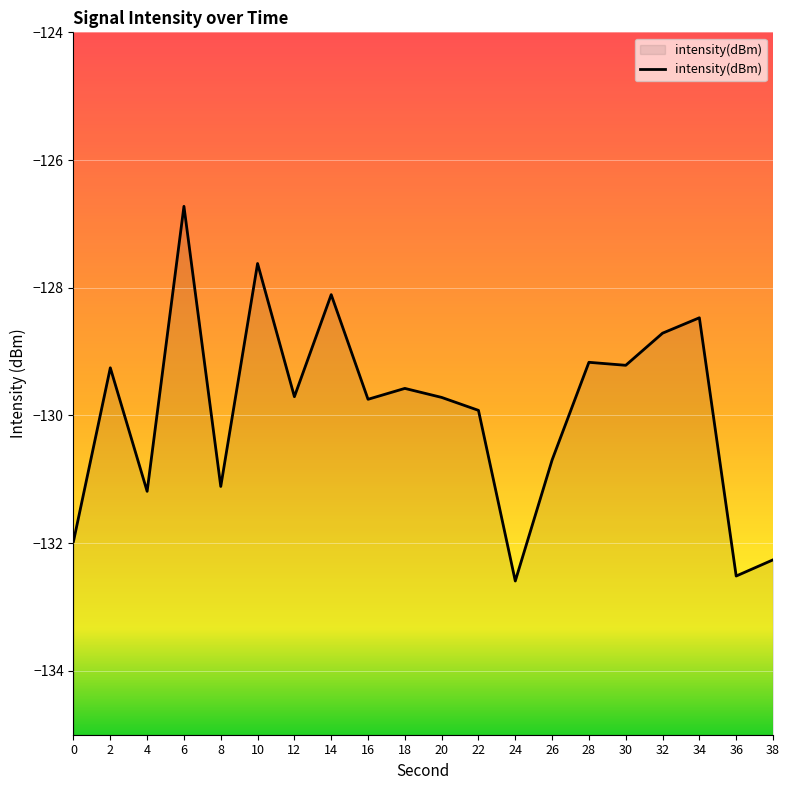

What is the difference between the maximum and minimum values?

5.9